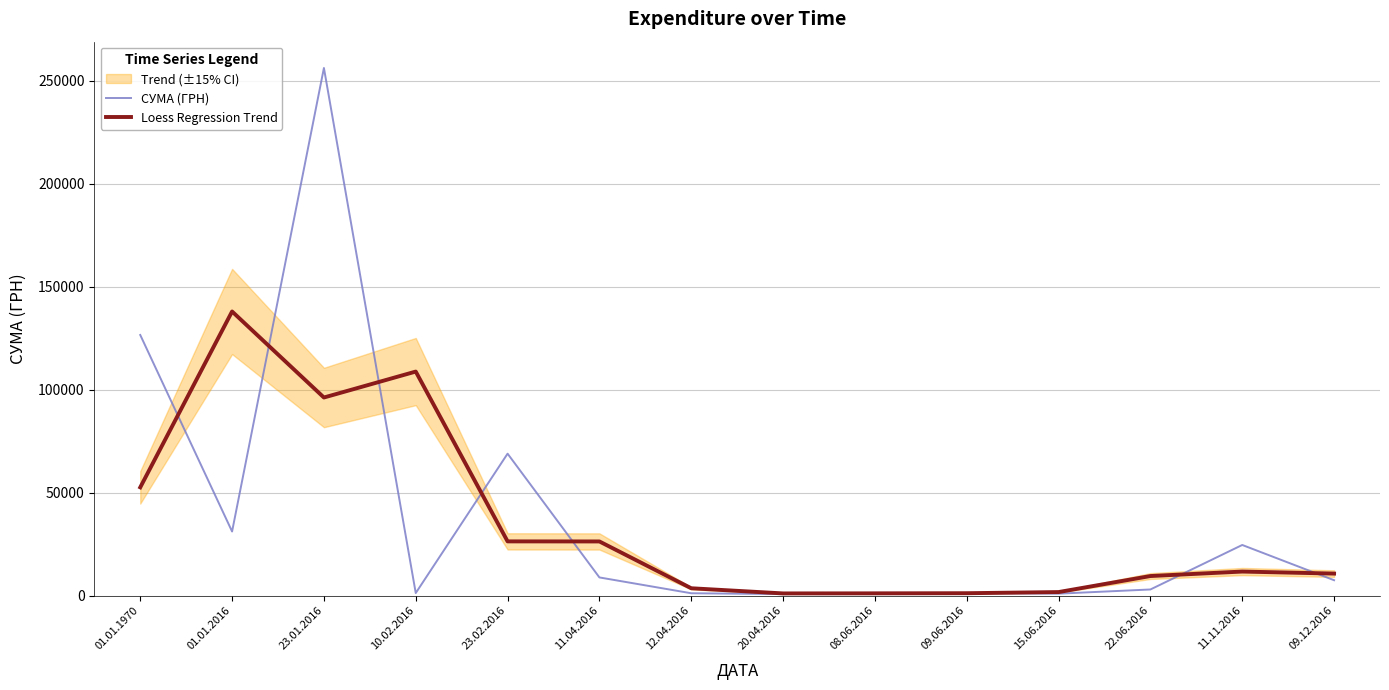

True or false: Loess Regression Trend has a value of 9490.9 at 22.06.2016.

True